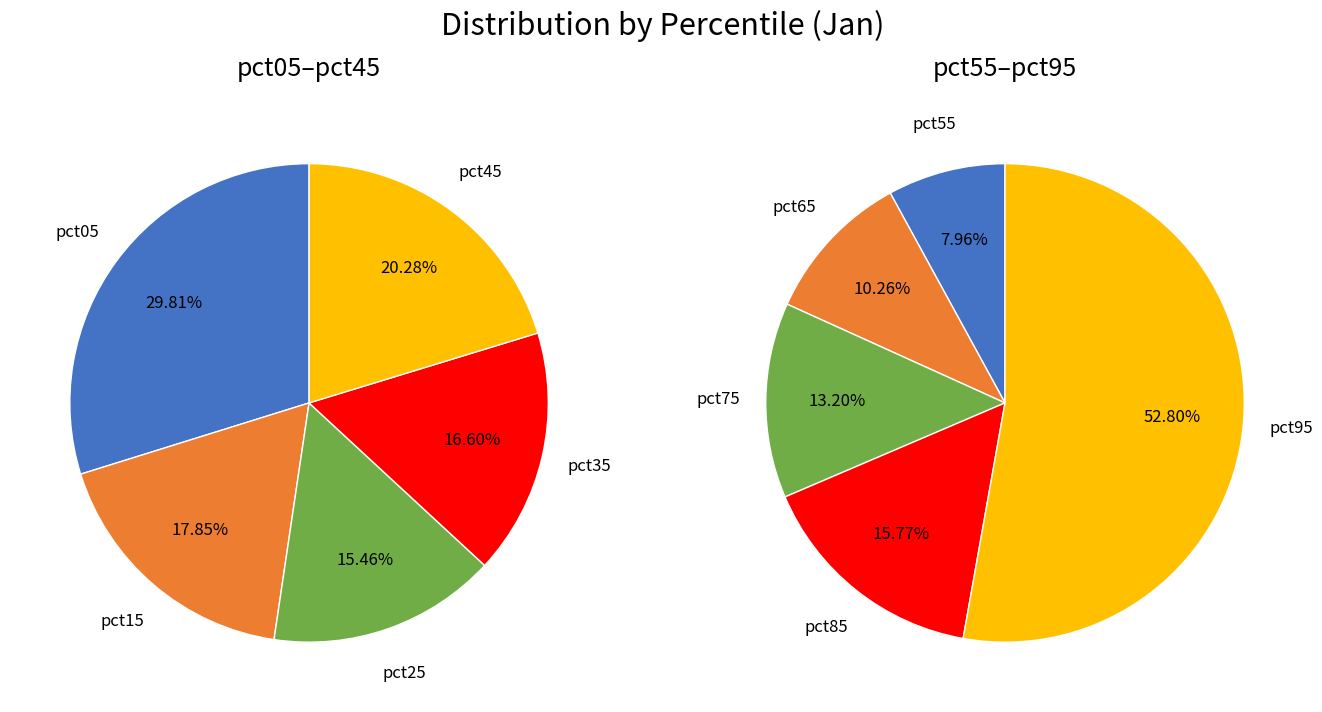

What is the largest slice in the pie chart?

pct95